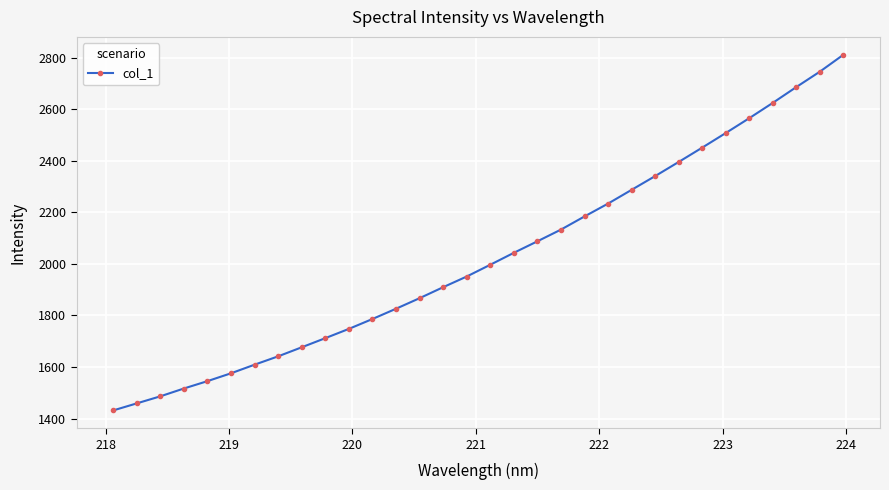

What is the sum of all values?

64843.6